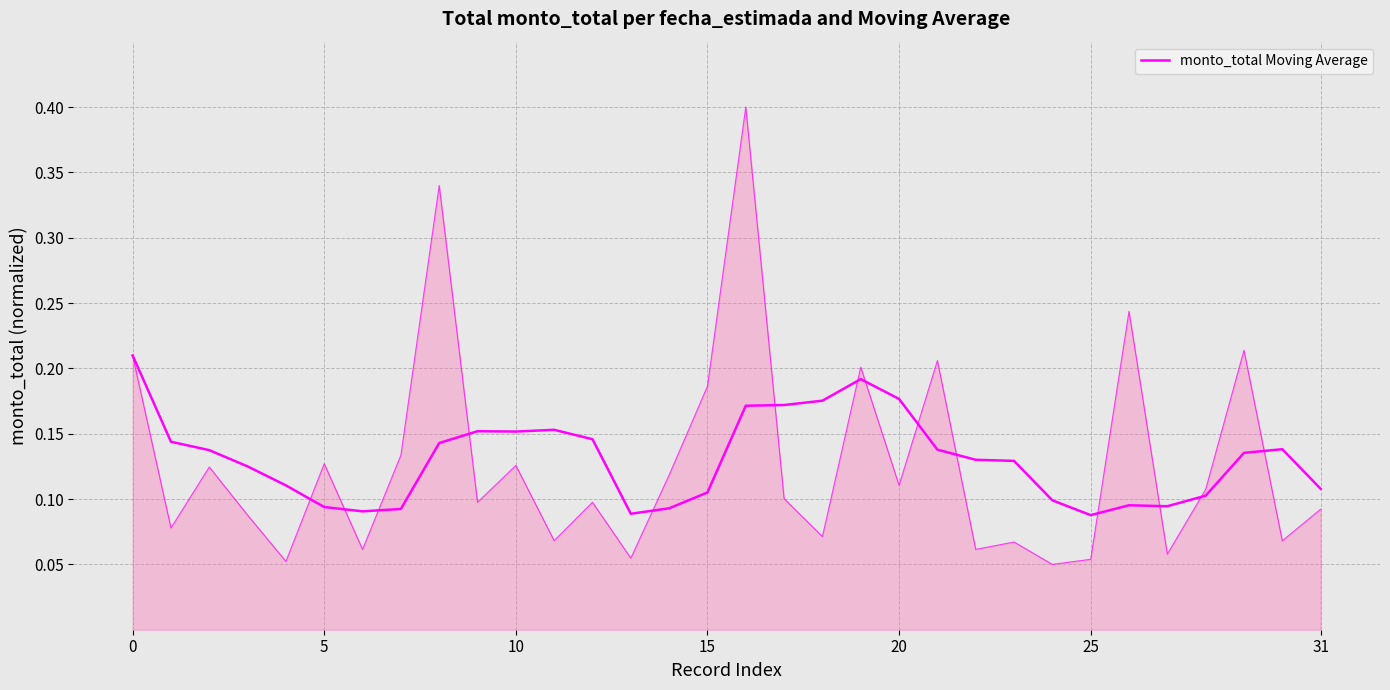

What is the difference between the maximum and minimum values?

0.1